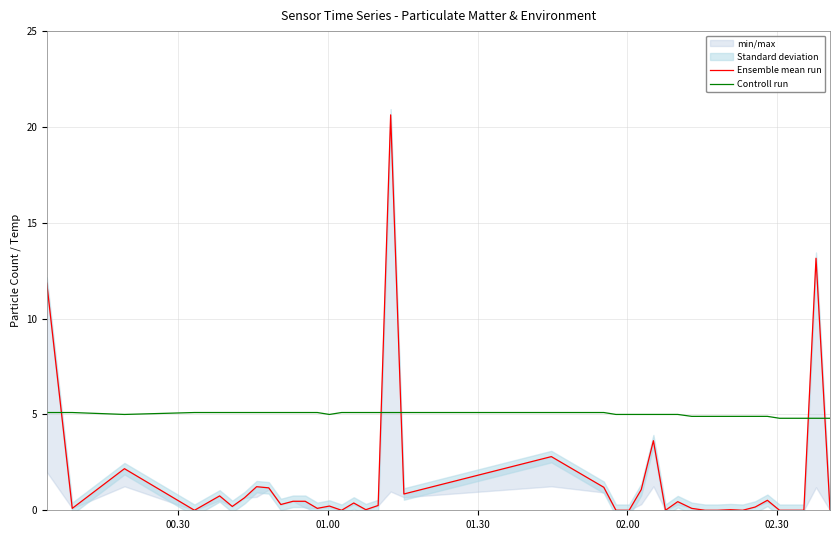

What is the minimum value for Controll run?

4.8